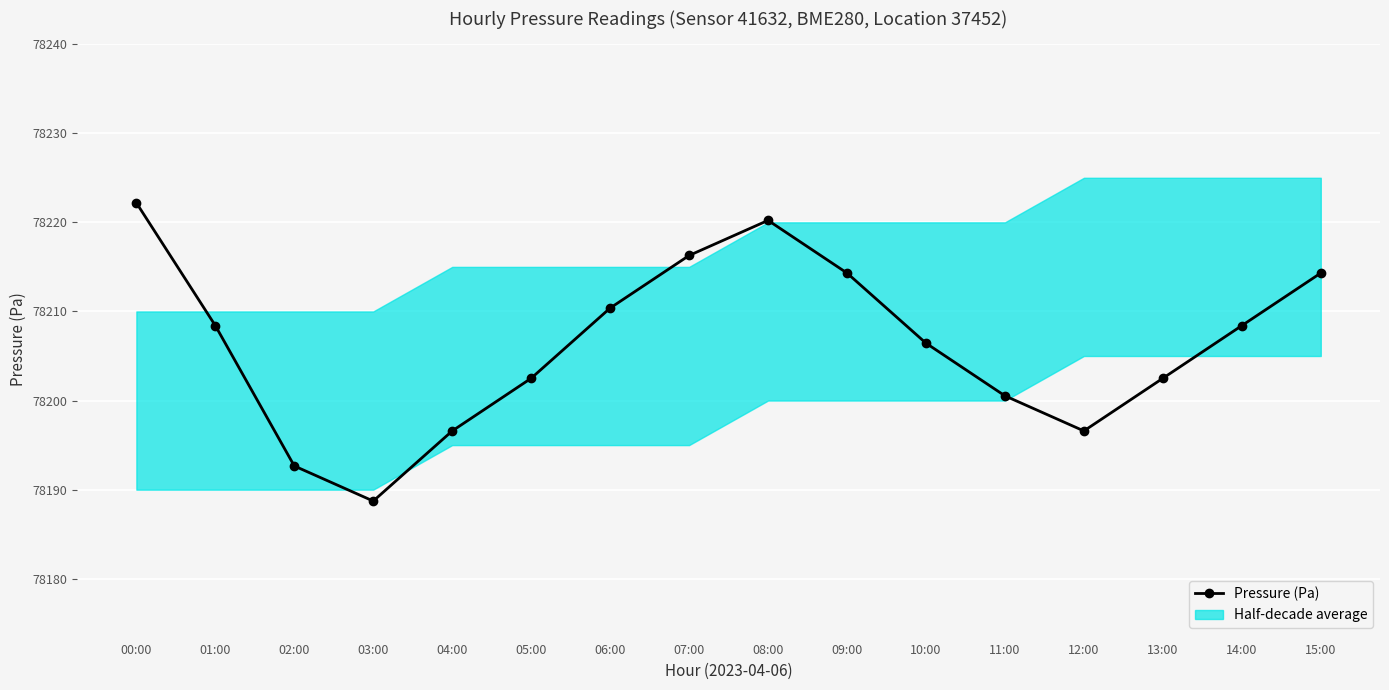

Count the number of categories in the chart.

16